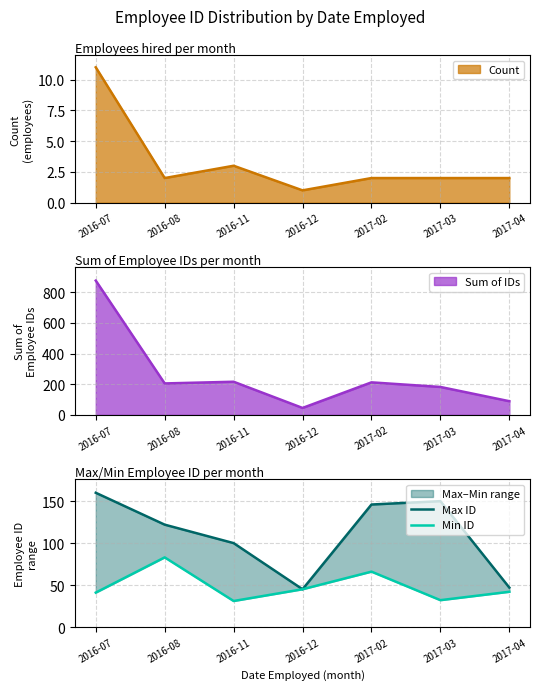

What is the spread (max minus min) of values at 2016-07?

119